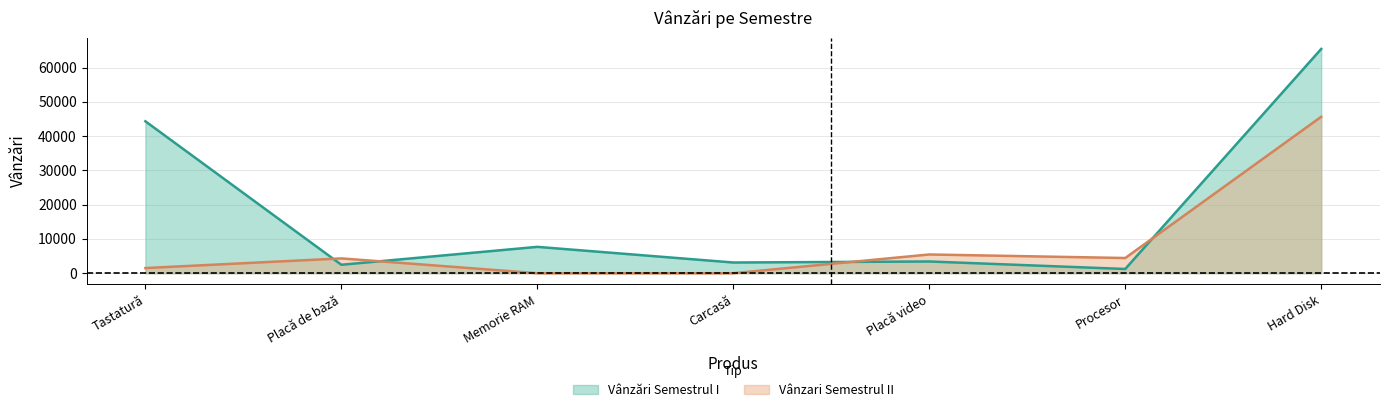

Which series changed the most between Carcasă and Hard Disk?

Vânzări Semestrul I